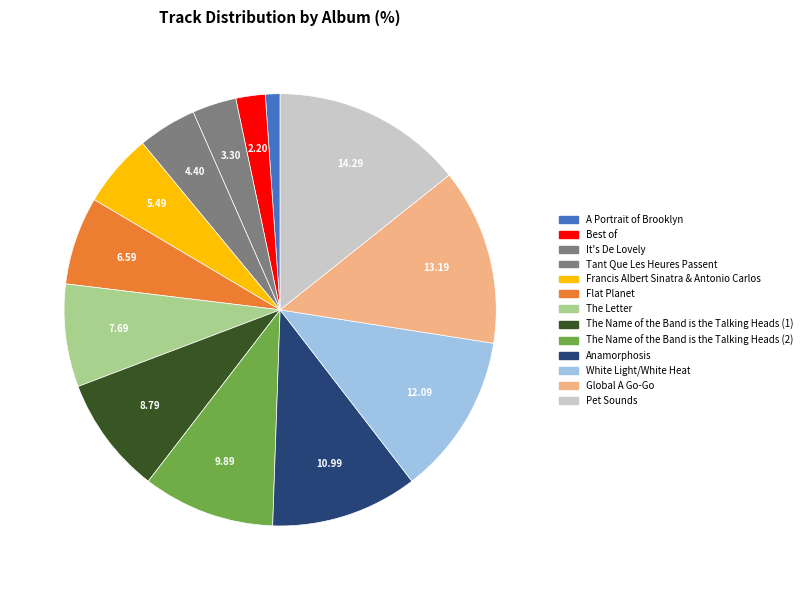

Rank the categories by value from highest to lowest.

Pet Sounds, Global A Go-Go, White Light/White Heat, Anamorphosis, The Name of the Band is the Talking Heads (2), The Name of the Band is the Talking Heads (1), The Letter, Flat Planet, Francis Albert Sinatra & Antonio Carlos, Tant Que Les Heures Passent, It's De Lovely, Best of, A Portrait of Brooklyn